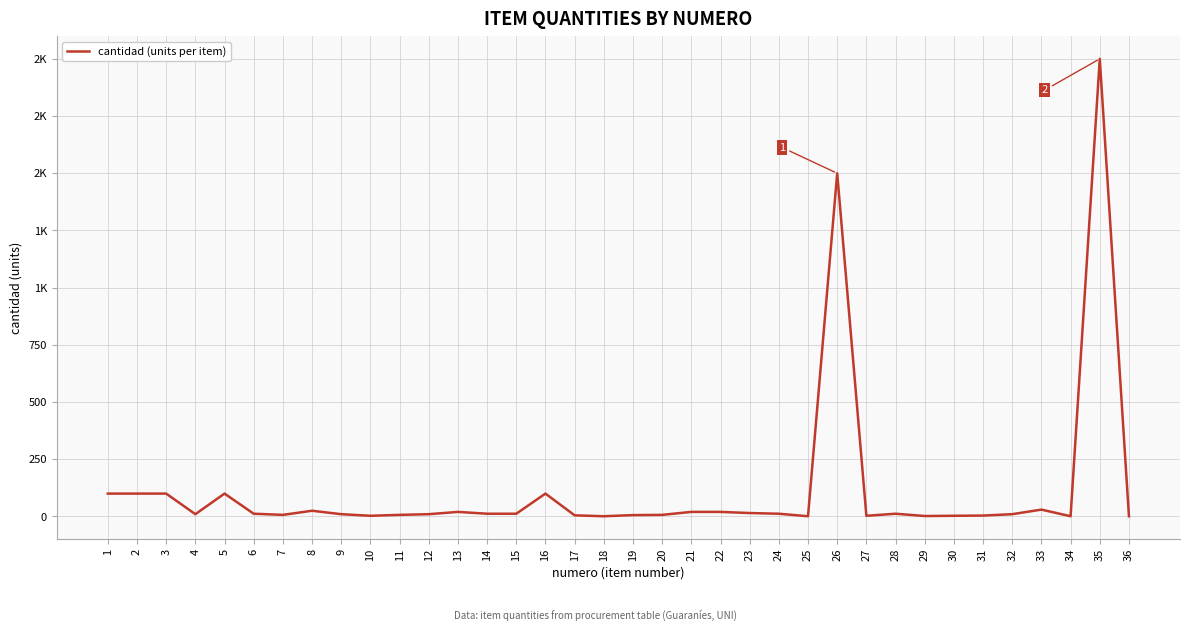

At which label is the value closest to 1000?

26